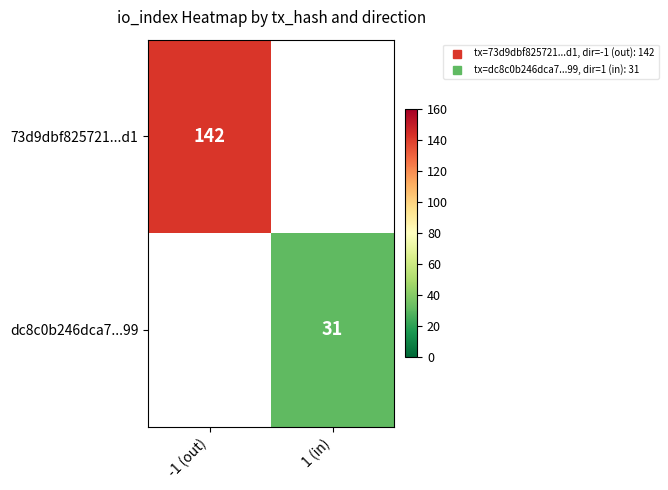

Rank the series by their maximum value, from highest to lowest.

73d9dbf825721...d1, dc8c0b246dca7...99